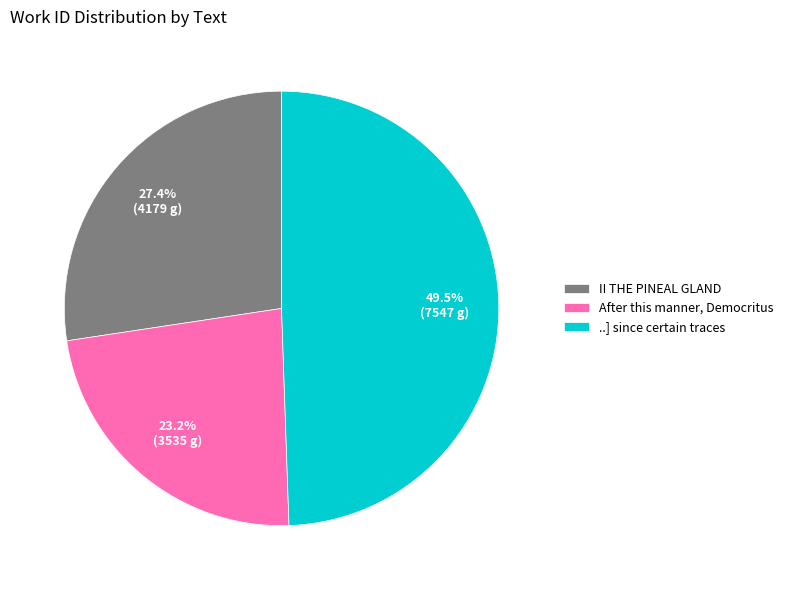

Which slice is the largest?

..] since certain traces